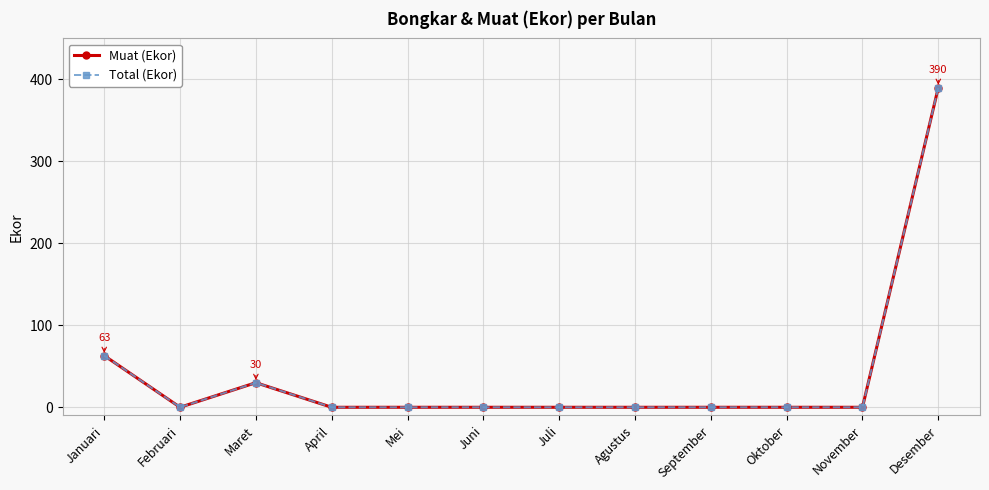

At which label is Muat (Ekor) closest to 195?

Januari